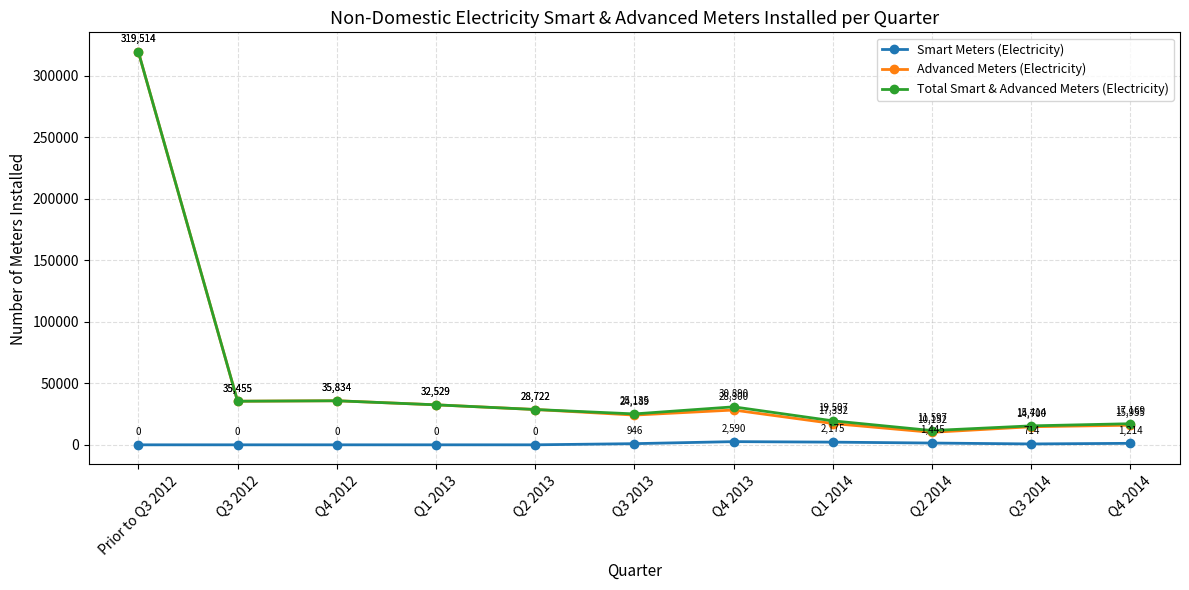

True or false: Total Smart & Advanced Meters (Electricity) and Smart Meters (Electricity) intersect in this chart.

False